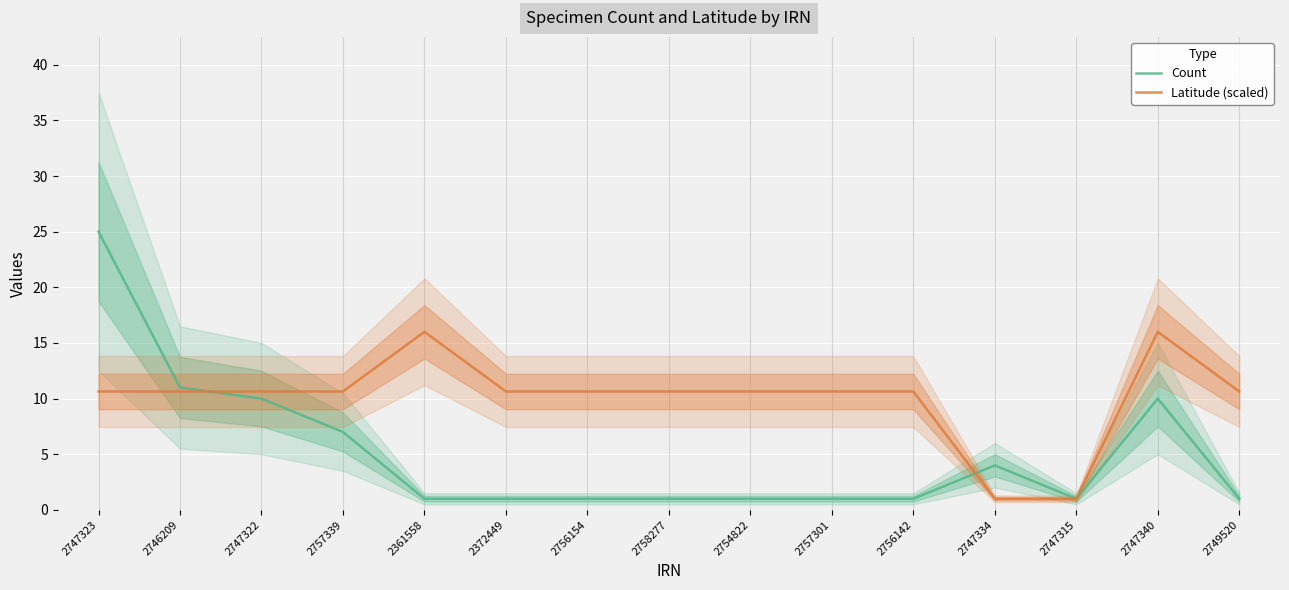

The Count series shows 1.0 at 2756154. True or false?

True